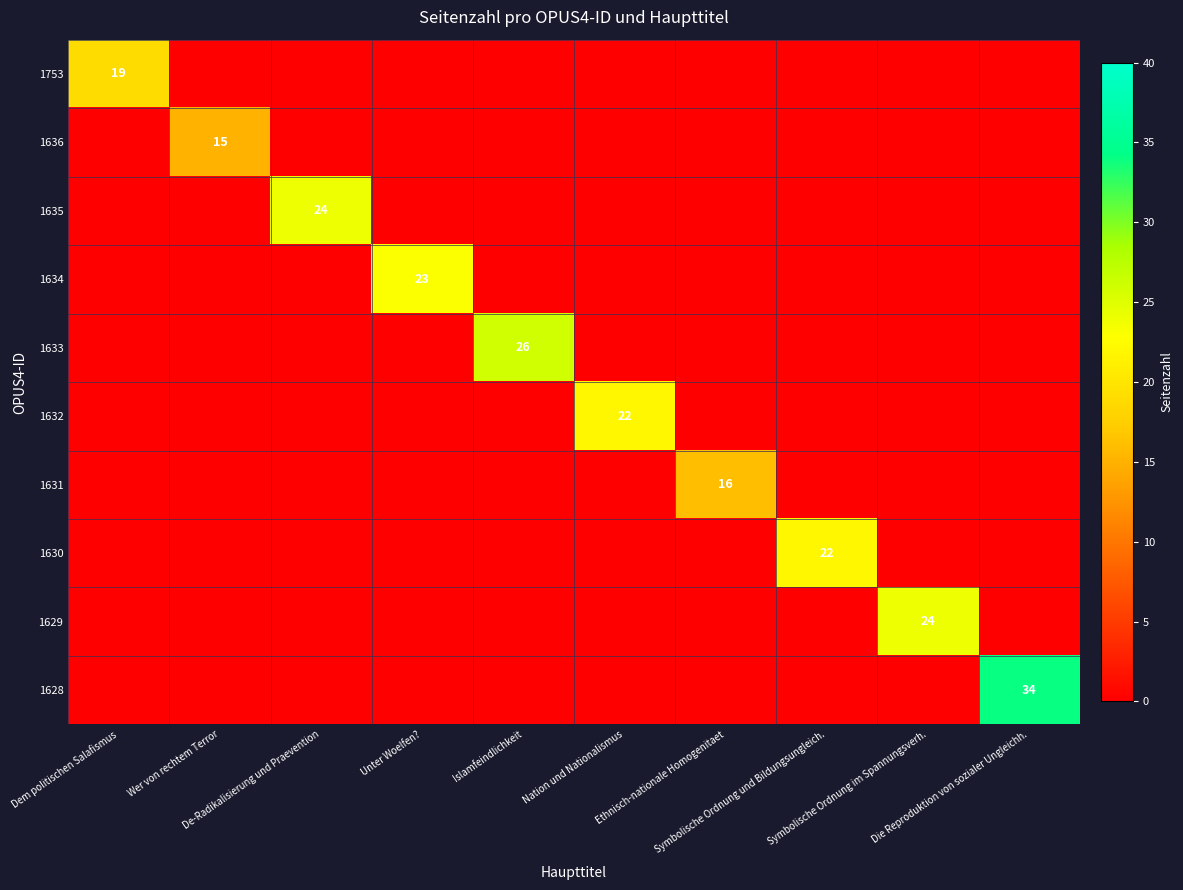

At how many categories does at least one series exceed 29?

1